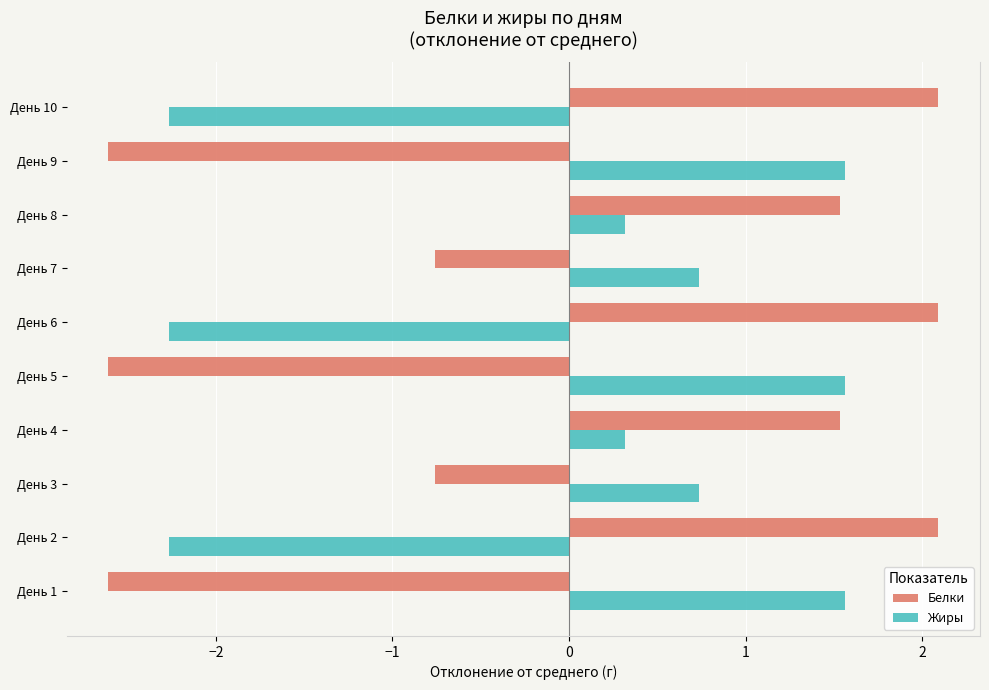

At how many categories does at least one series exceed -2?

10